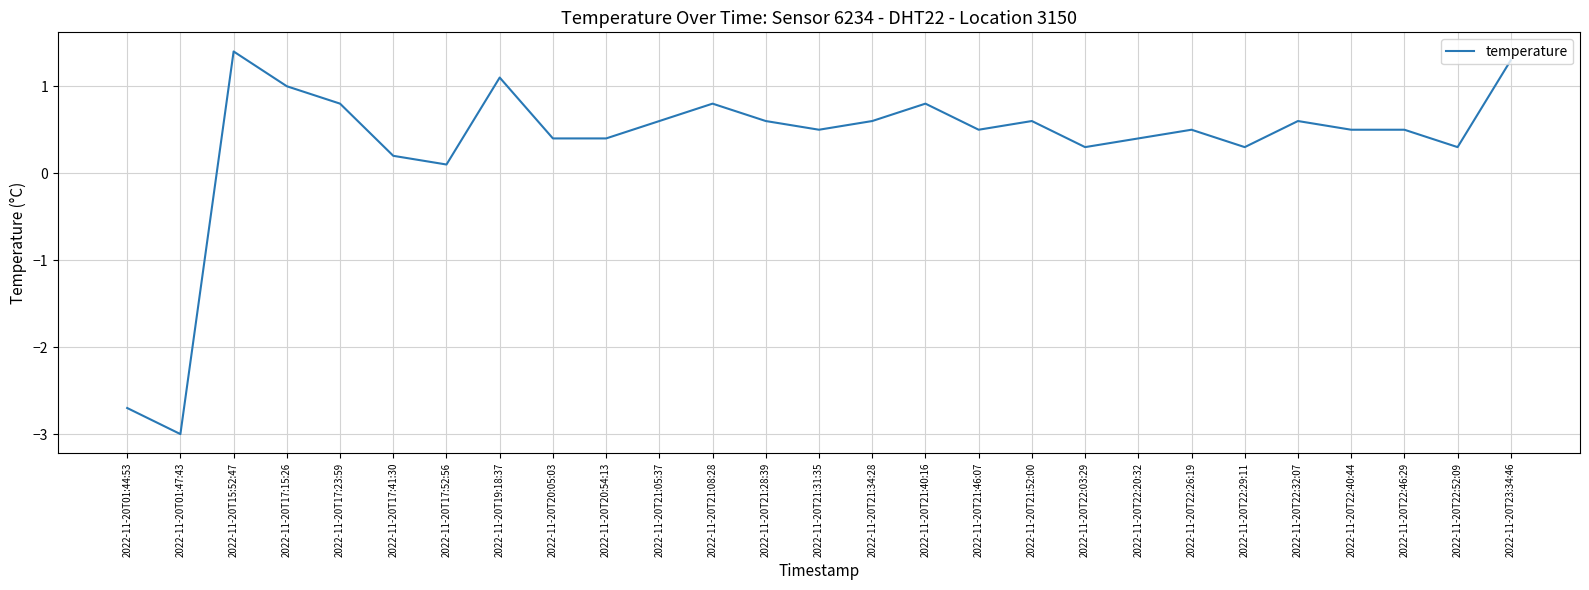

Which label corresponds to the smallest value in the chart?

2022-11-20T01:47:43